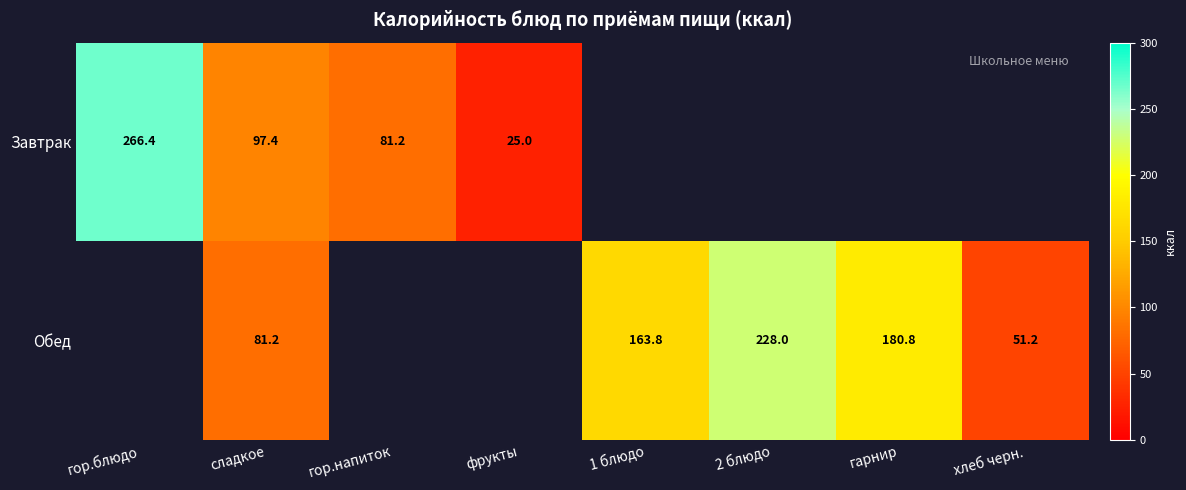

What is the total value across all series at сладкое?

178.6